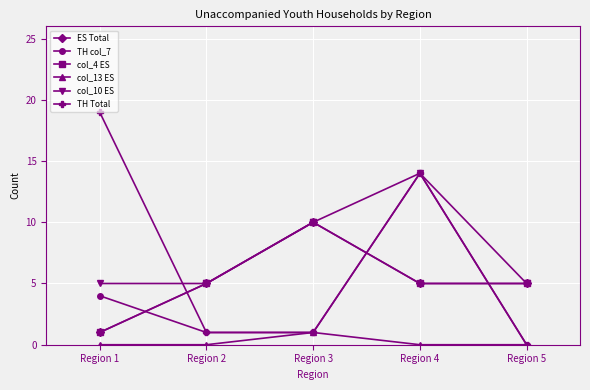

Which series has the largest range (max minus min)?

TH Total